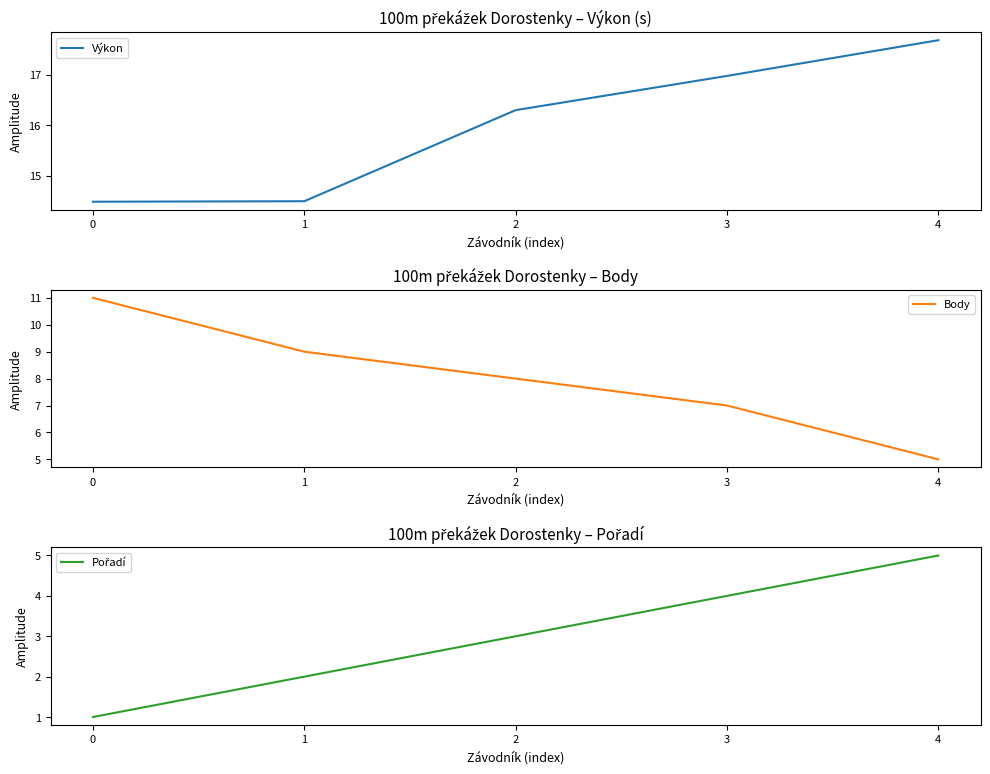

True or false: Pořadí and Body cross at least once.

False